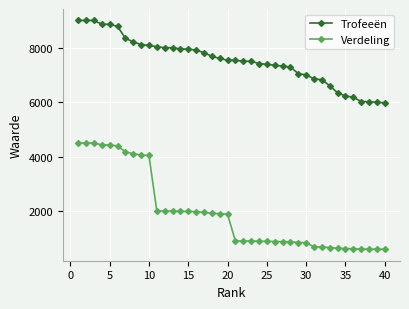

What is the highest value of the Trofeeën series?

9000